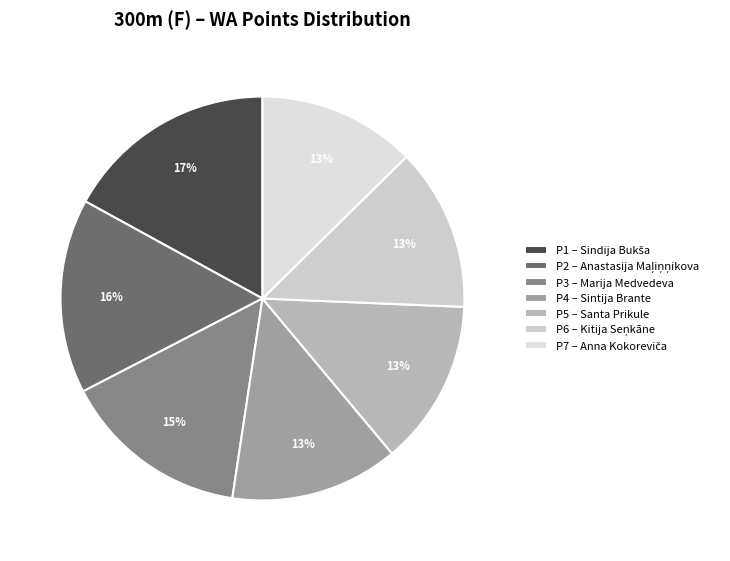

Which slice is the largest?

Sindija Bukša